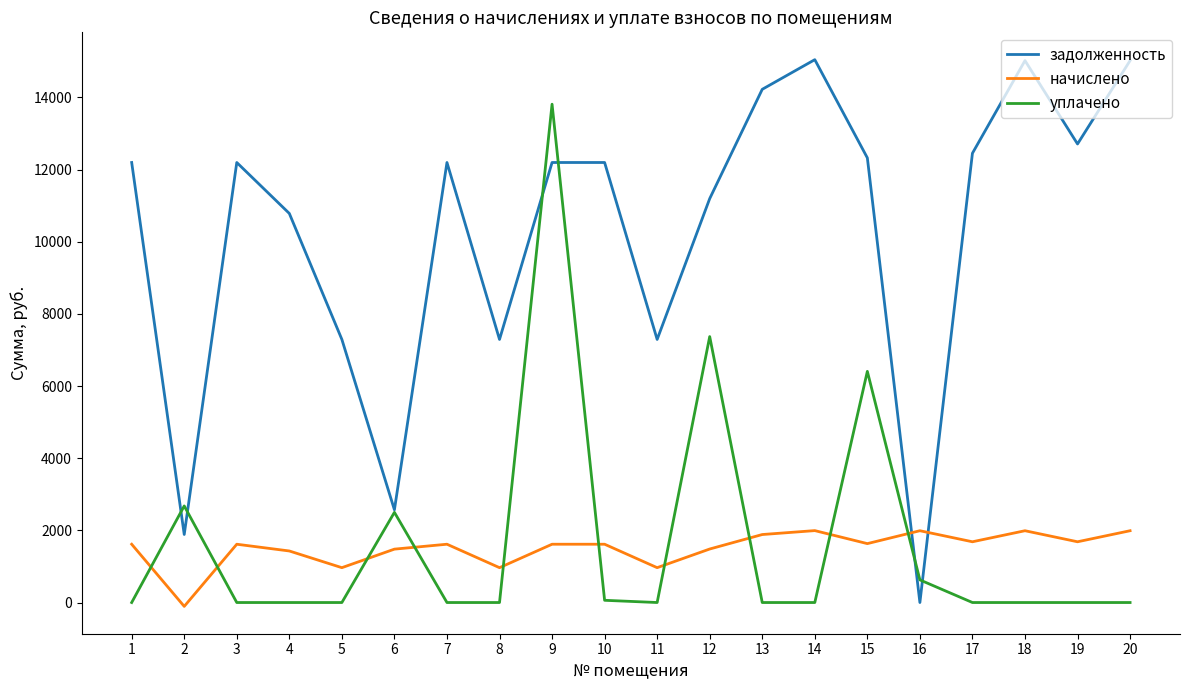

How many interior local valleys does the начислено series have?

7